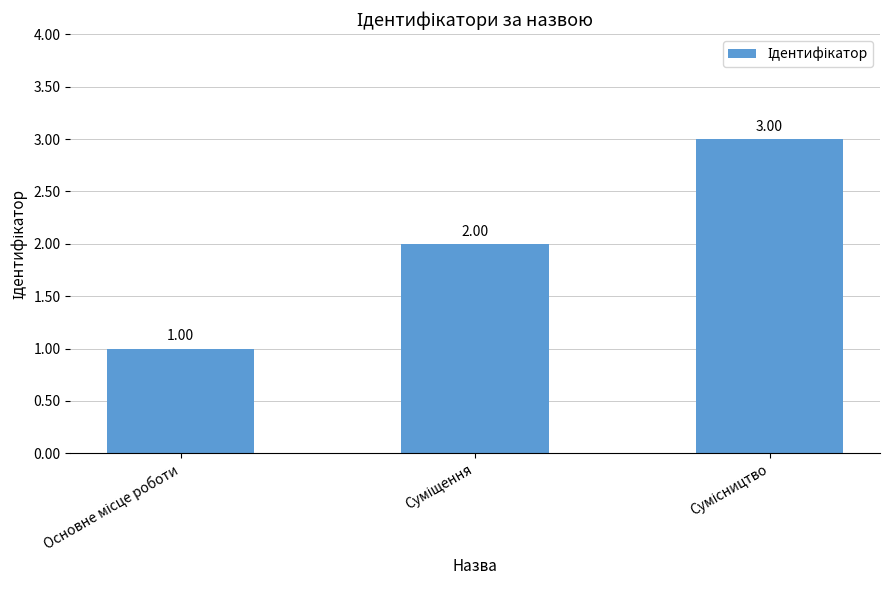

What is the sum of all values?

6